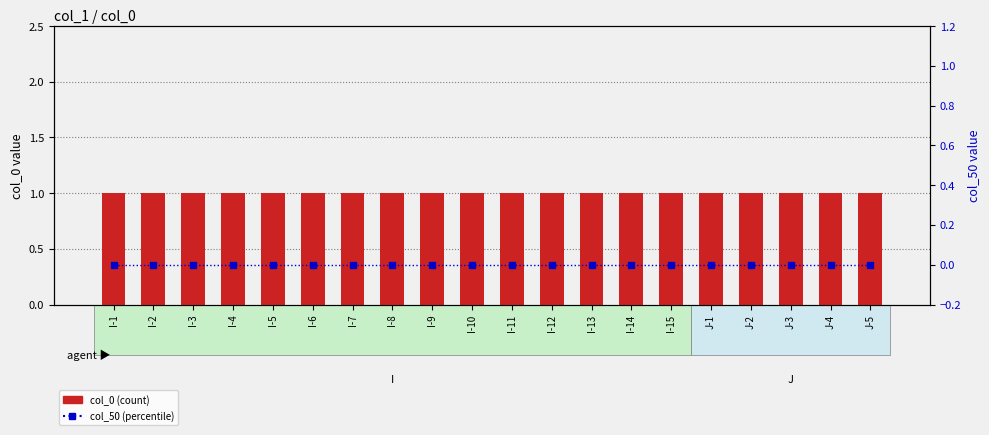

What is the label of the 9th bar from the left?

I-9